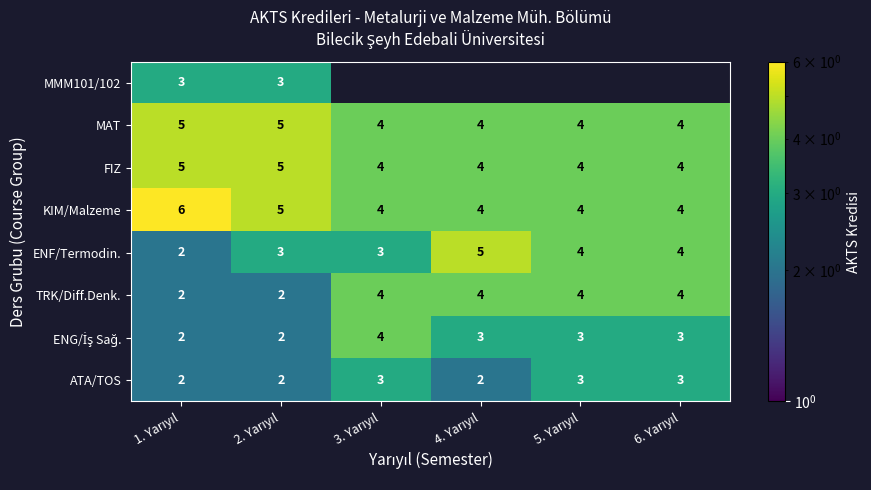

Between 1. Yarıyıl and 3. Yarıyıl, which is larger?

3. Yarıyıl